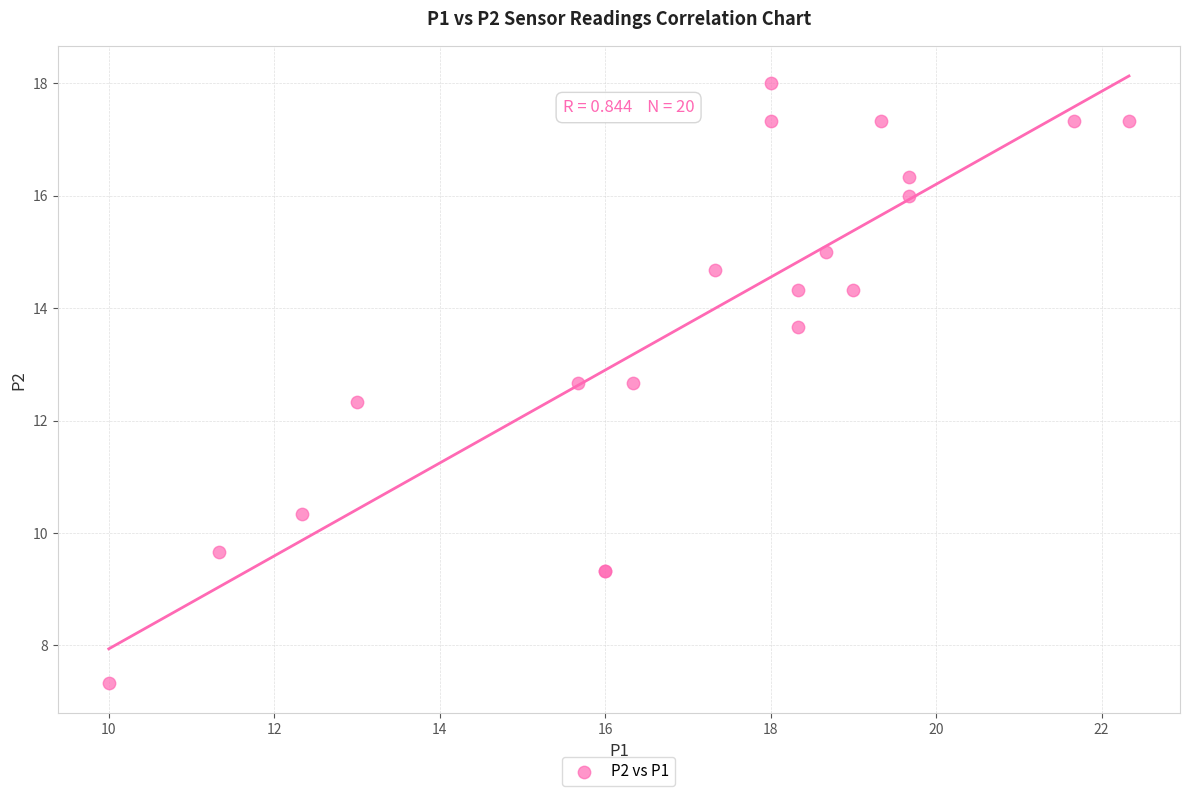

What Y value in the scatter plot is closest to 12?

12.3